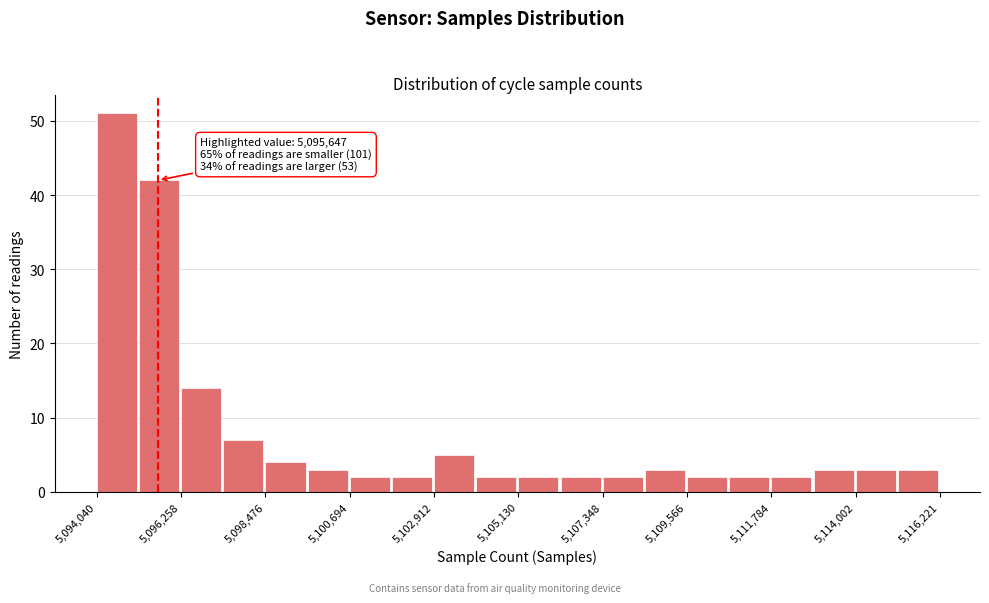

Read against the x-axis, roughly where is the centre of the tallest bar?

5094500